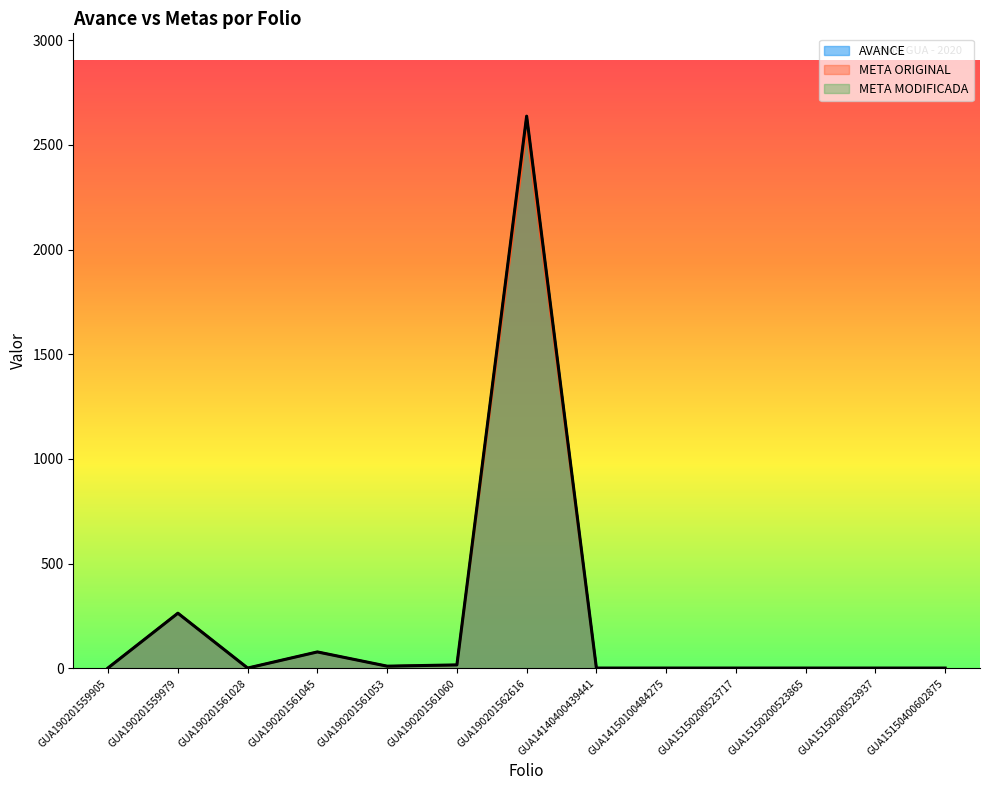

What is the maximum value shown in the chart?

2637